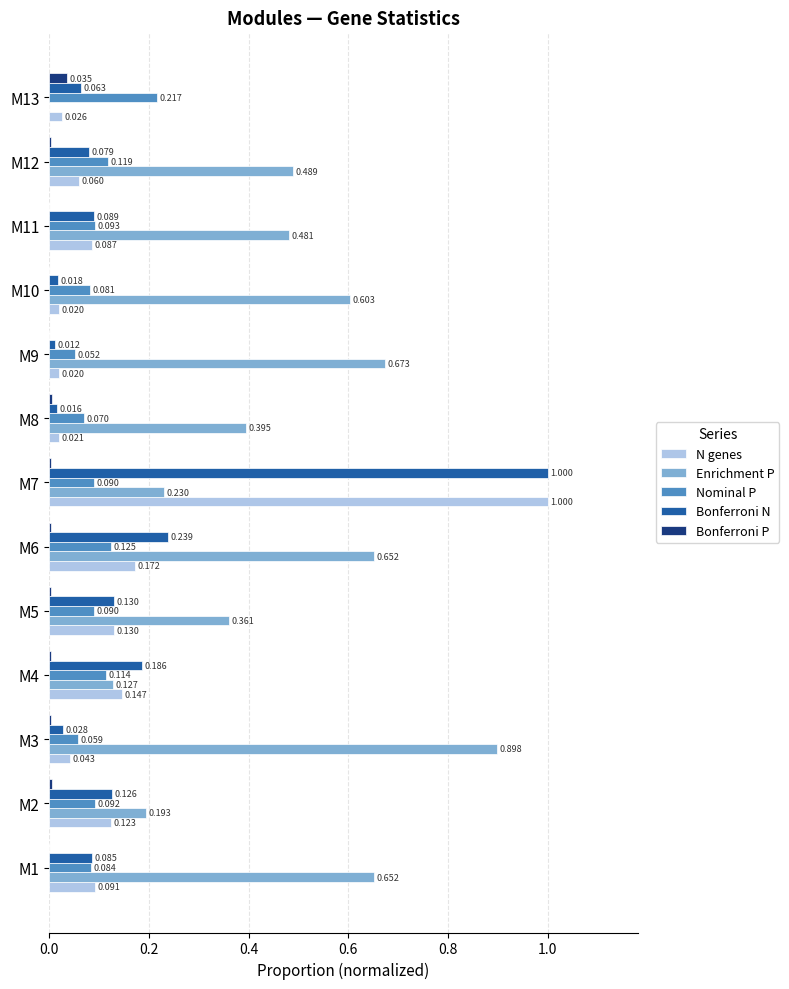

Is the value of N genes at M4 greater than the value of Bonferroni P at M5?

Yes